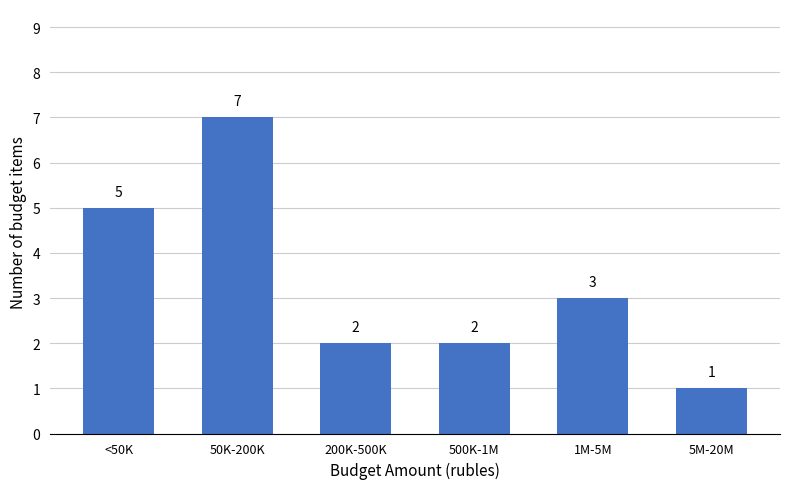

Reading left to right, transcribe all the data shown in this chart.

5	7	2	2	3	1